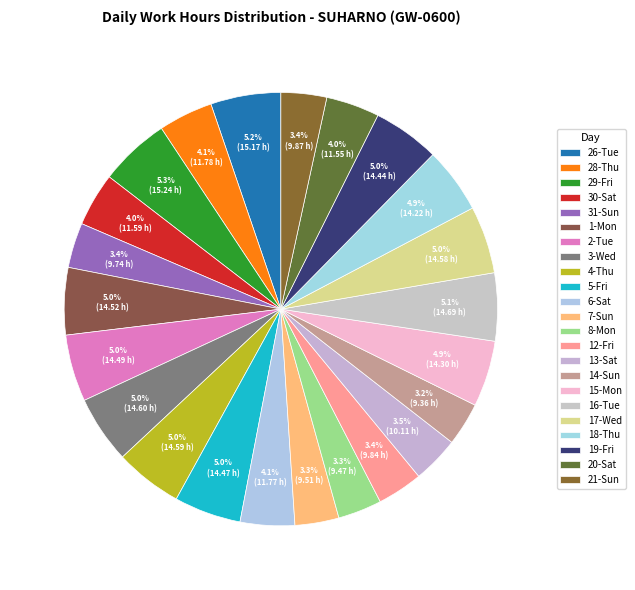

How many slices are in this pie chart?

23